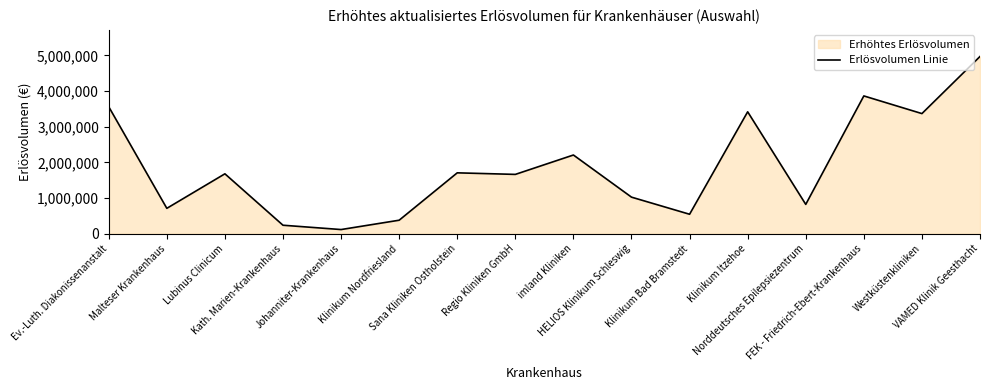

What is the difference between the maximum and minimum values?

4854045.5